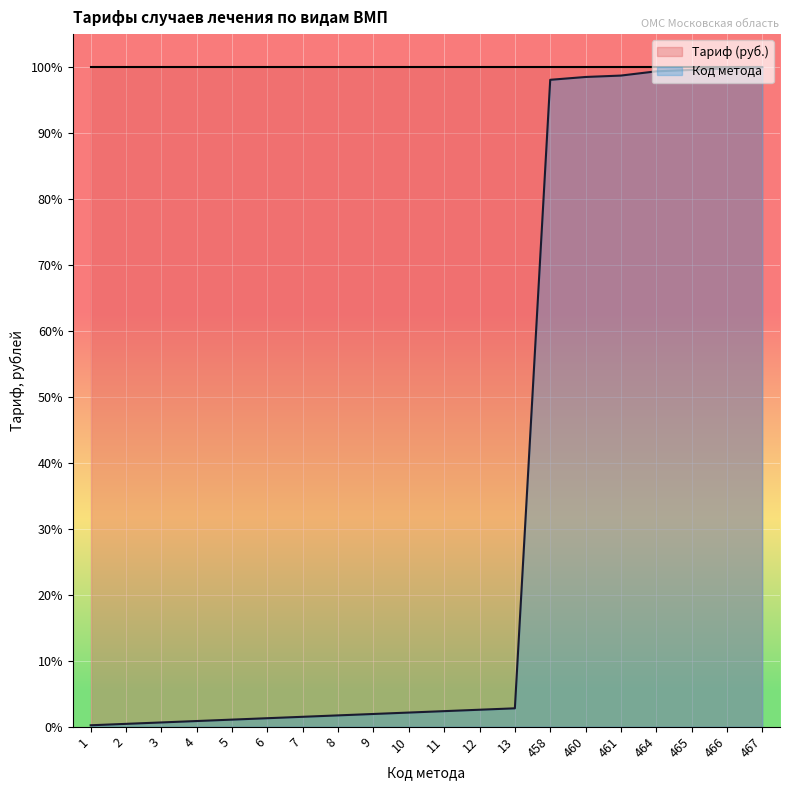

List the labels in order of value, largest first.

467, 466, 465, 464, 461, 460, 458, 13, 12, 11, 10, 9, 8, 7, 6, 5, 4, 3, 2, 1